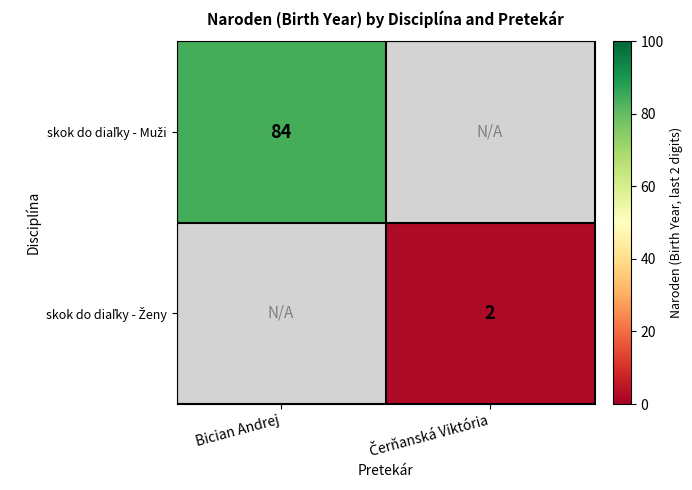

Rank the series by their average value, from highest to lowest.

skok do diaľky - Muži, skok do diaľky - Ženy